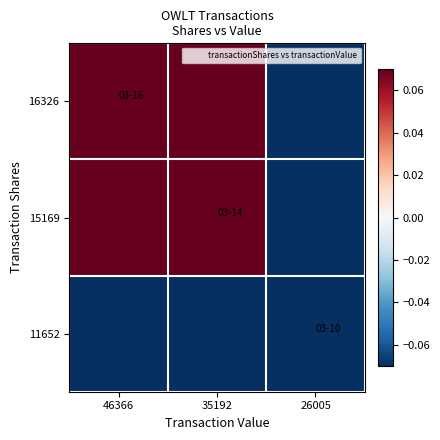

How many series are shown in this chart?

3